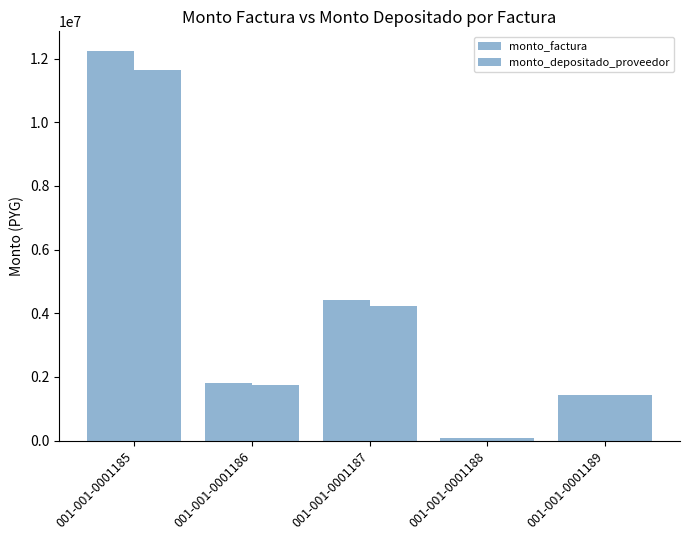

Reading left to right, list all the values displayed in this chart.

monto_factura: 12243500	1820460	4430245	72676	1429024
monto_depositado_proveedor: 11643346	1731225	4213082	69114	1423828